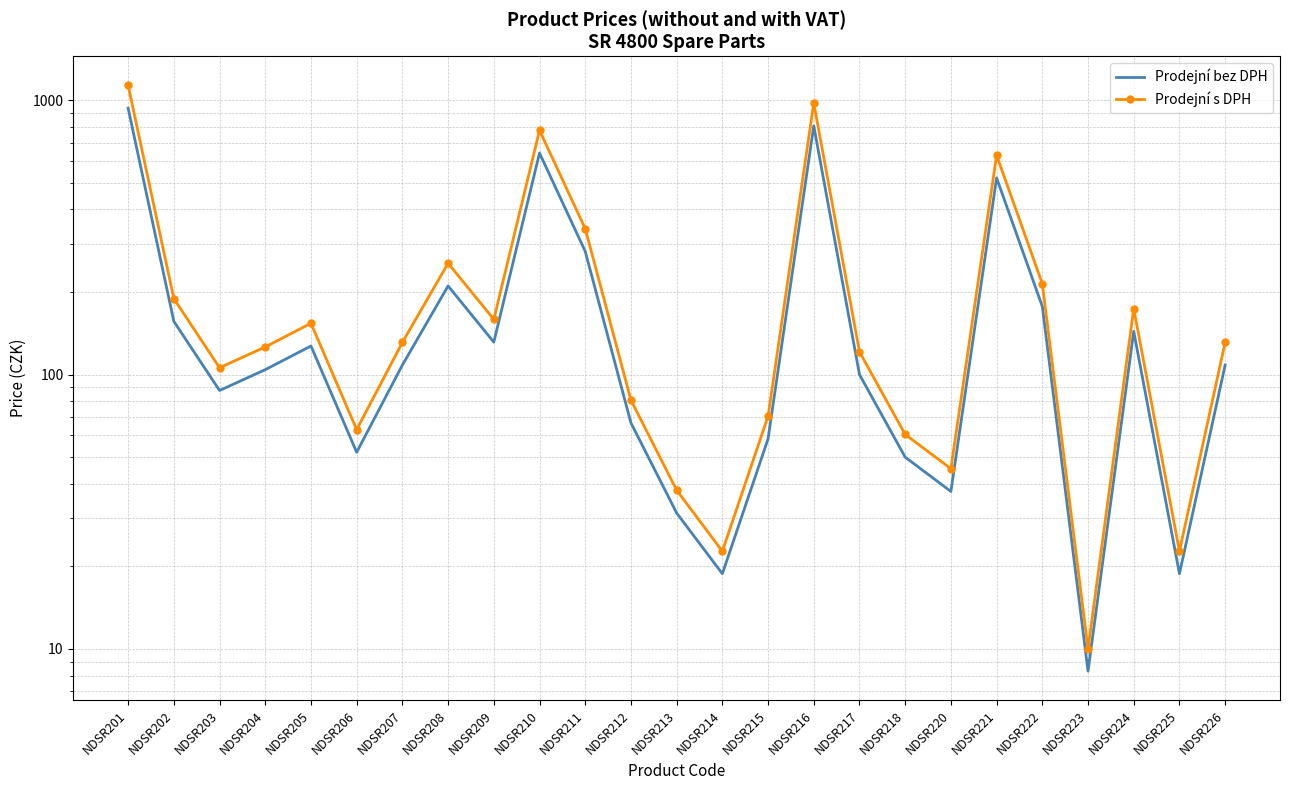

What is the maximum value shown in the chart?

1131.8